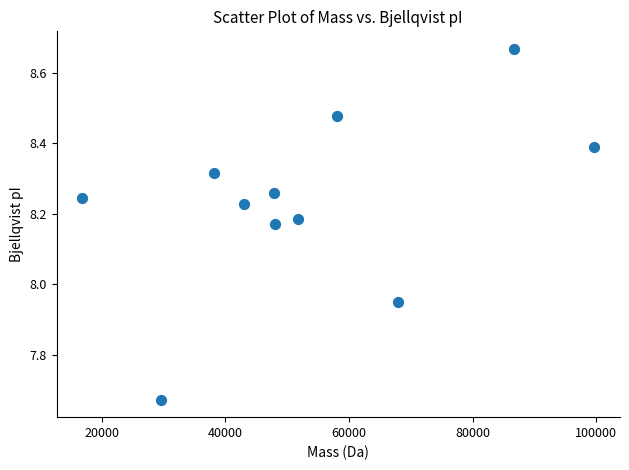

What is the average X value?

53419.4